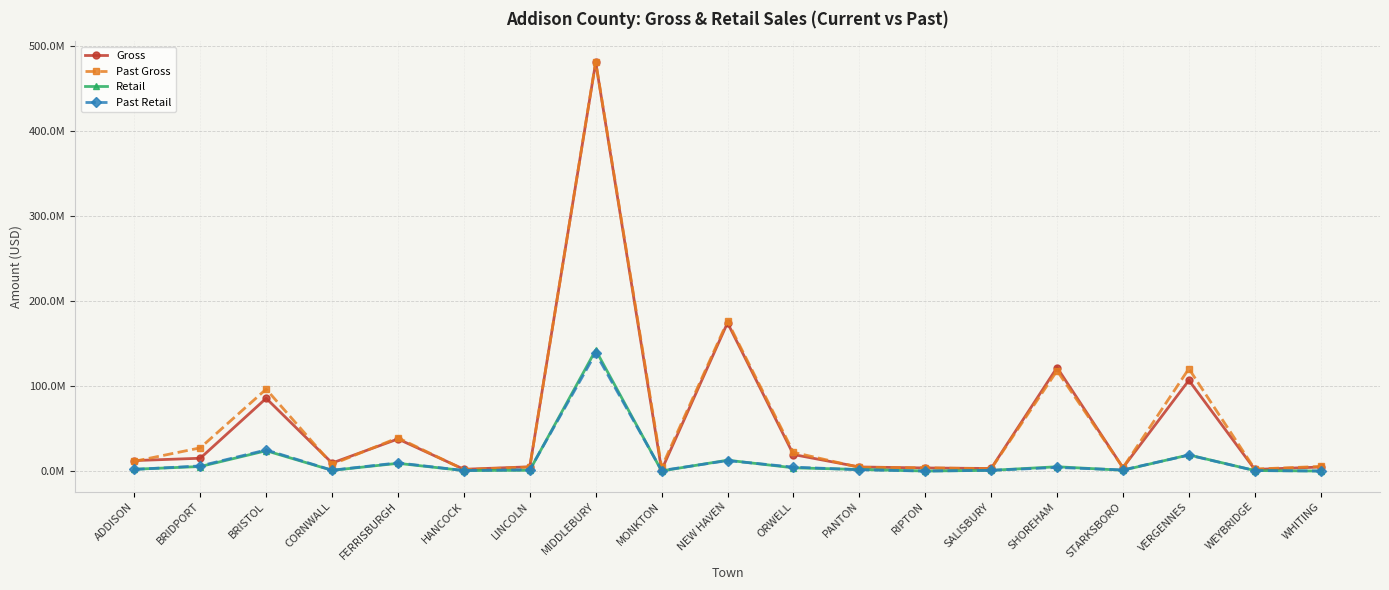

How many distinct data groups are displayed?

4